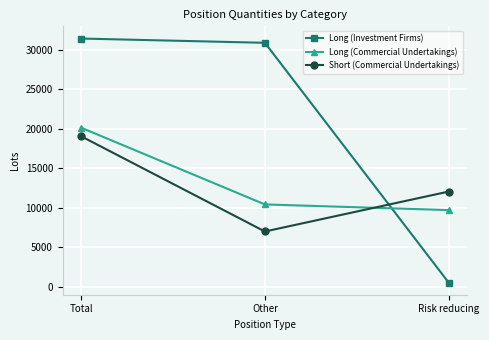

What are all the series names shown in the legend?

Long (Investment Firms), Long (Commercial Undertakings), Short (Commercial Undertakings)